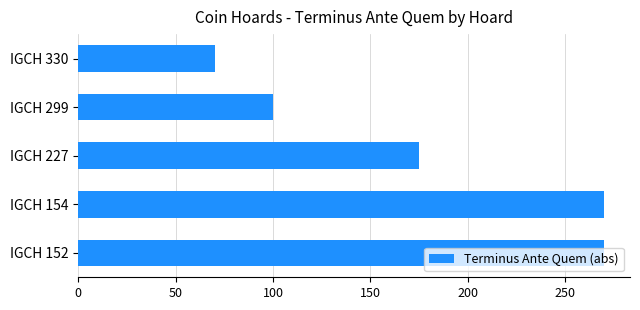

Count the number of categories in the chart.

5